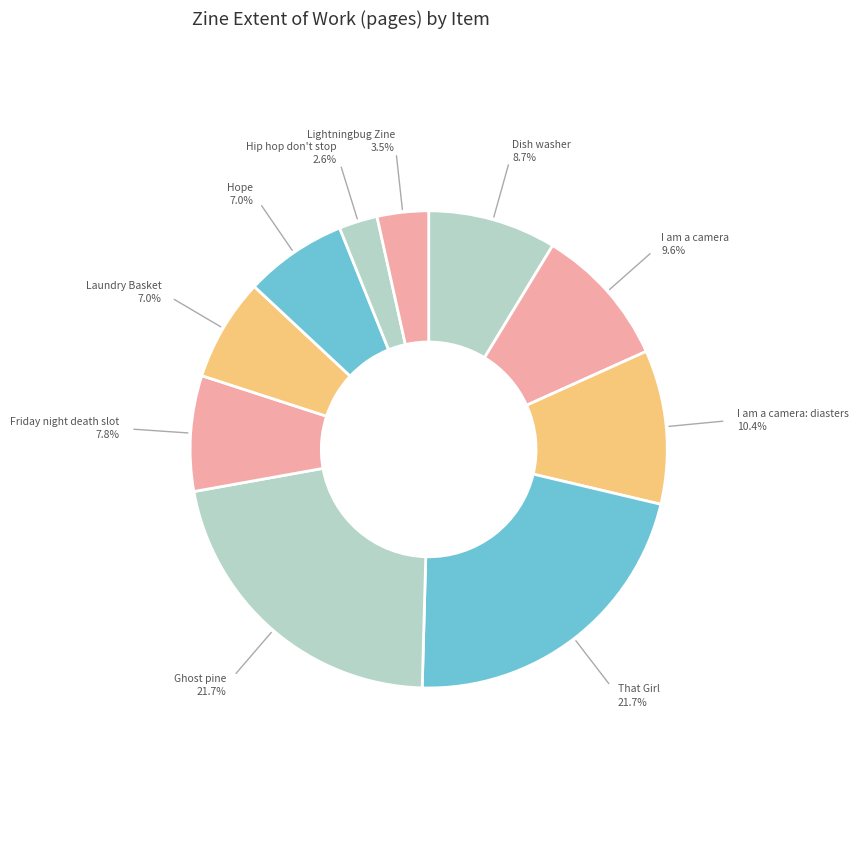

Count the number of slices in the pie.

10